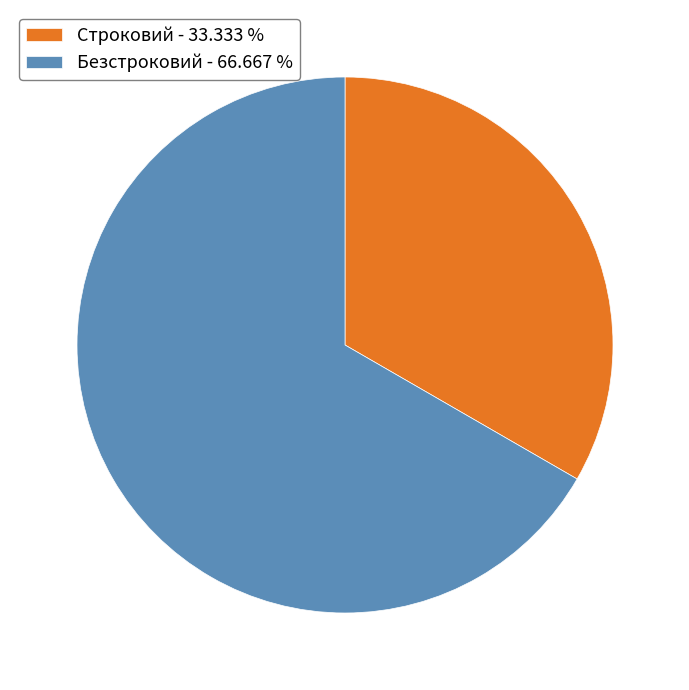

Which category has the smallest portion of the pie?

Строковий